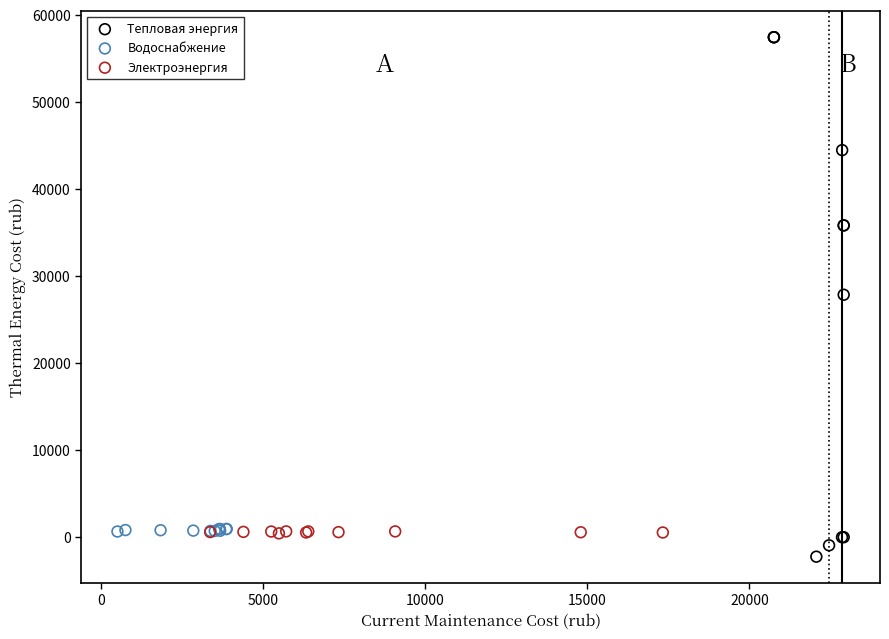

Which series has the largest Y range (max minus min)?

Тепловая энергия